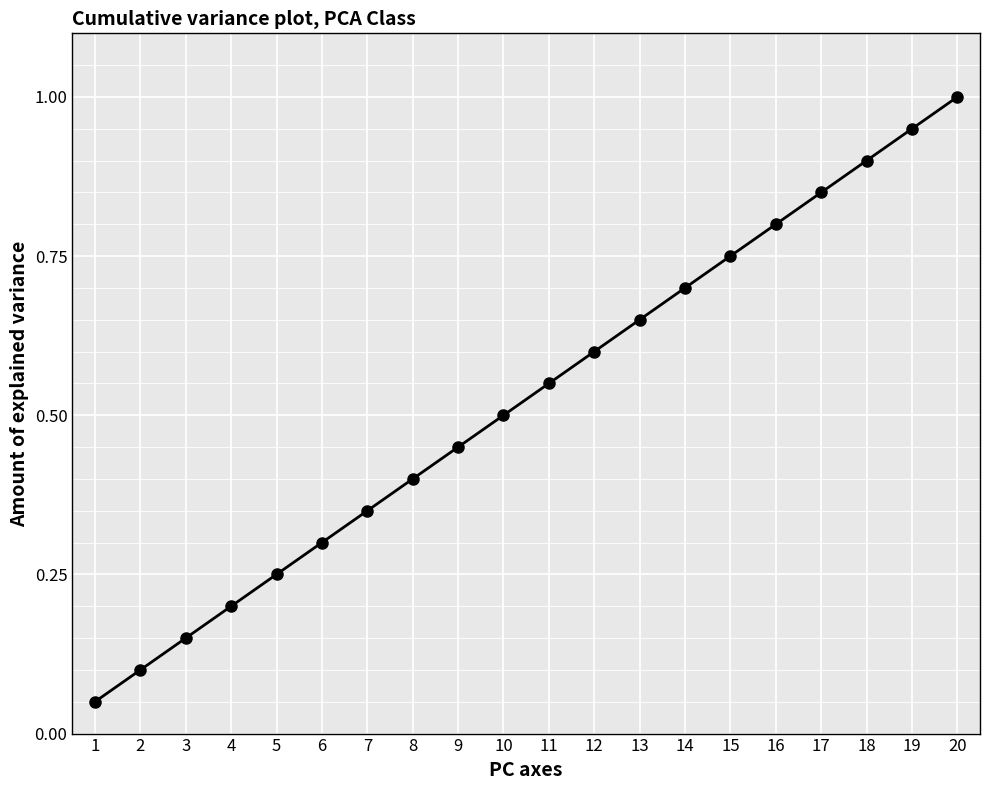

Rank the categories by value from lowest to highest.

1, 2, 3, 4, 5, 6, 7, 8, 9, 10, 11, 12, 13, 14, 15, 16, 17, 18, 19, 20